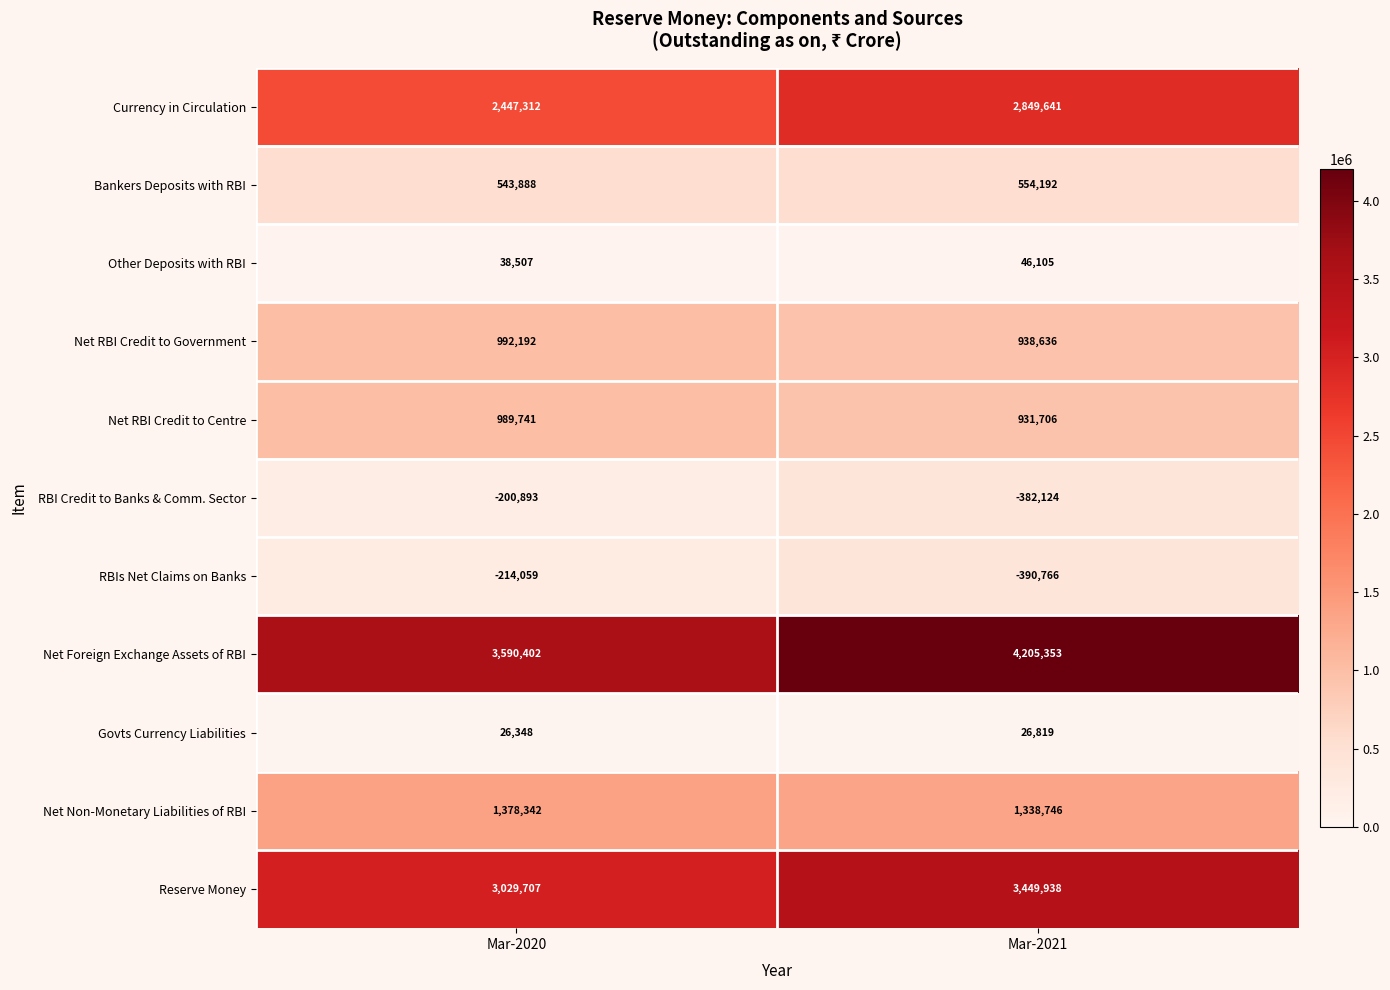

Rank the series at Mar-2021 from lowest to highest value.

RBIs Net Claims on Banks, RBI Credit to Banks & Comm. Sector, Govts Currency Liabilities, Other Deposits with RBI, Bankers Deposits with RBI, Net RBI Credit to Centre, Net RBI Credit to Government, Net Non-Monetary Liabilities of RBI, Currency in Circulation, Reserve Money, Net Foreign Exchange Assets of RBI